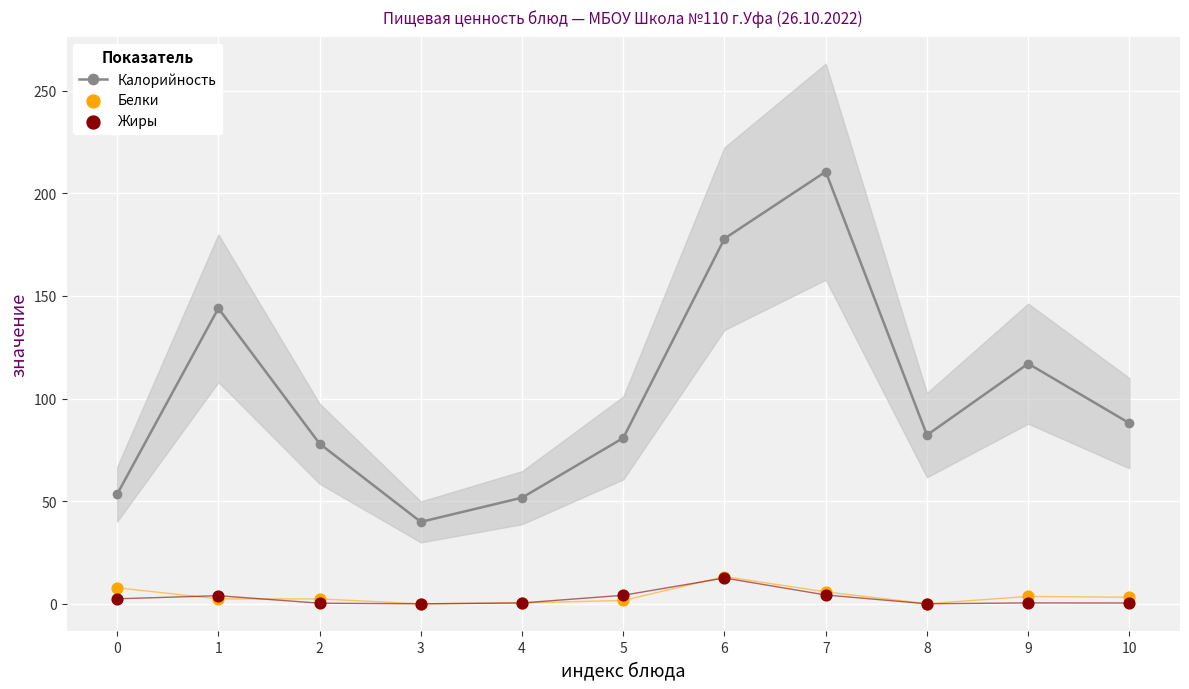

Which series reaches the minimum Y coordinate?

Белки